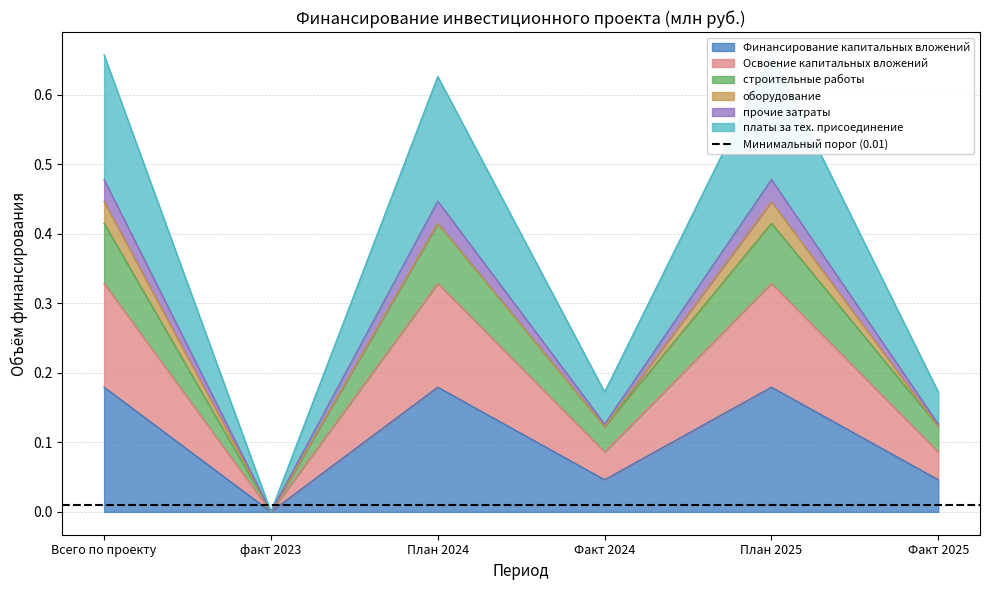

At which category does платы за тех. присоединение reach its first local peak?

План 2024